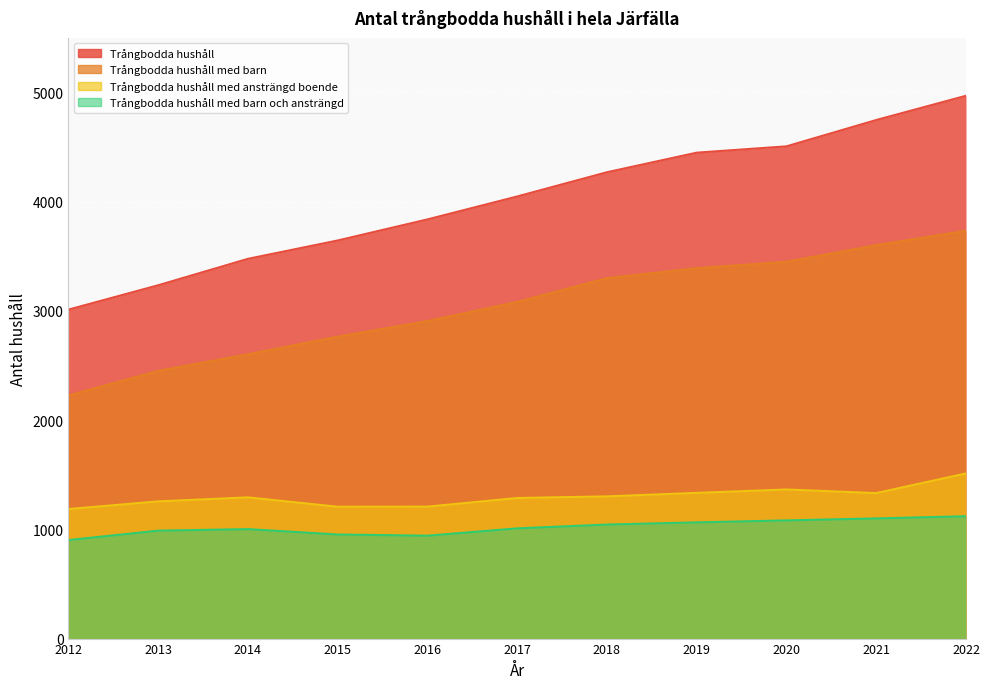

True or false: Trångbodda hushåll and Trångbodda hushåll med ansträngd boende intersect in this chart.

False